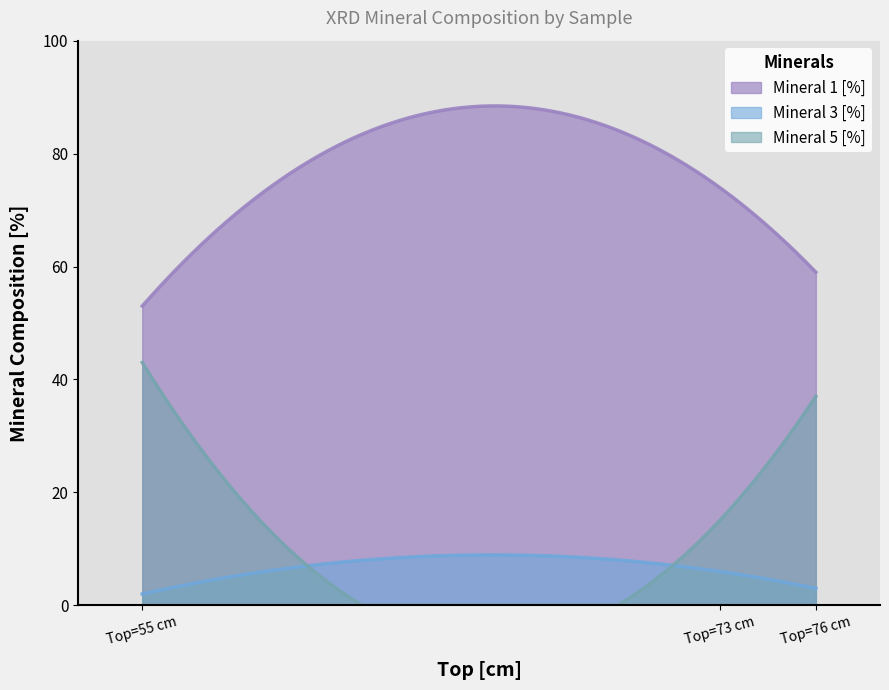

Reading left to right, extract all data points from this chart.

Mineral 1 [%]: 73=74	76=59	55=53
Mineral 3 [%]: 73=6	76=3	55=2
Mineral 5 [%]: 73=15	76=37	55=43